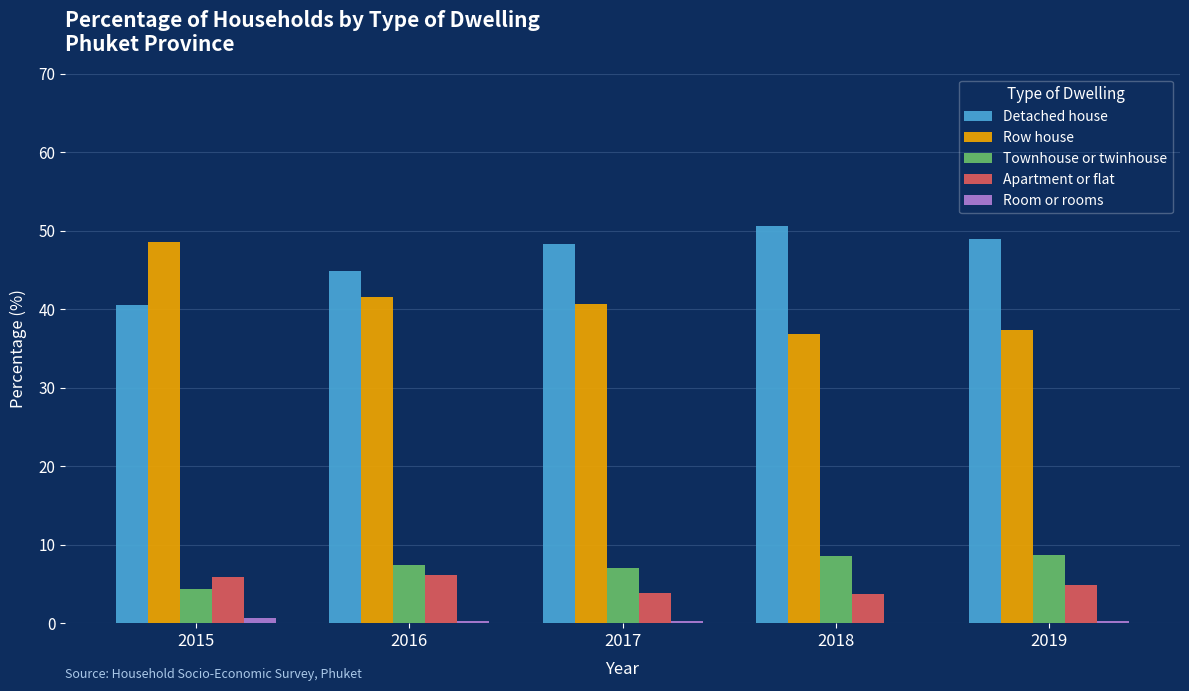

Which category has the highest value across all series?

2018